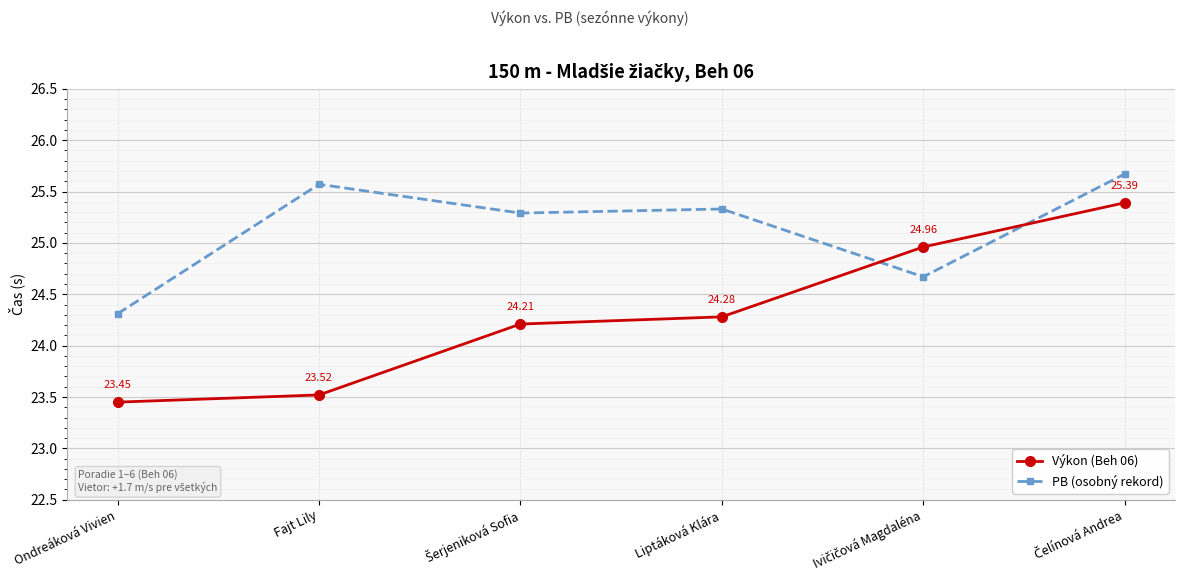

What is the average value of the PB (osobný rekord) series?

25.1